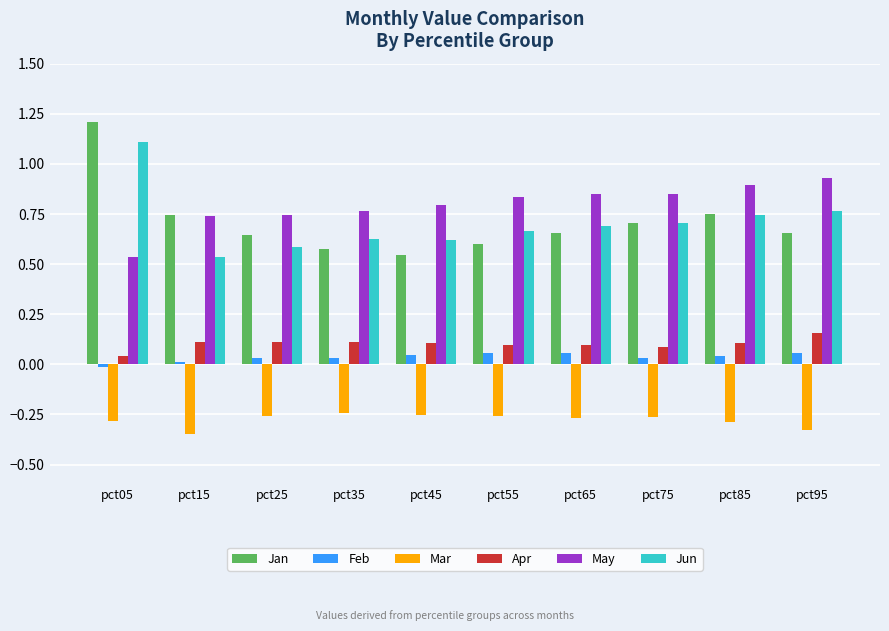

Rank the series by their maximum value, from highest to lowest.

Jan, Jun, May, Apr, Feb, Mar